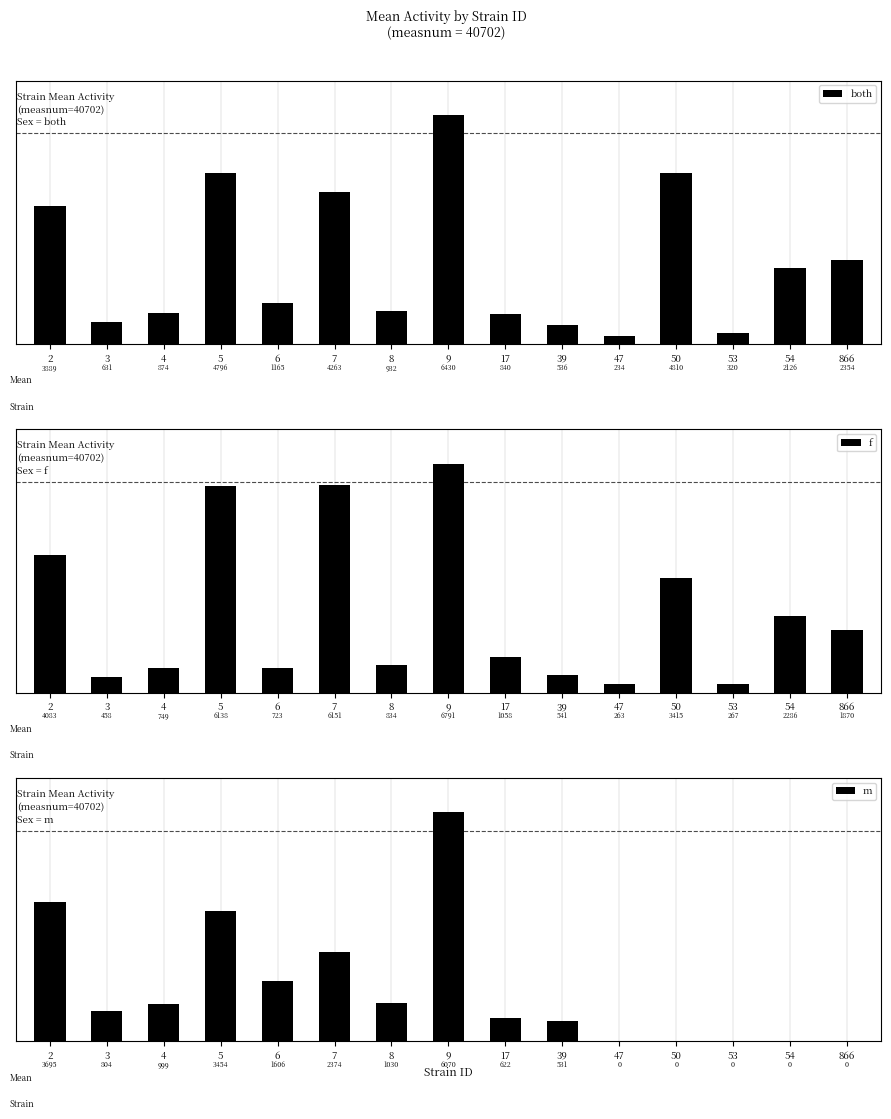

What is the value of the both bar at the 12th from the left?

4810.3